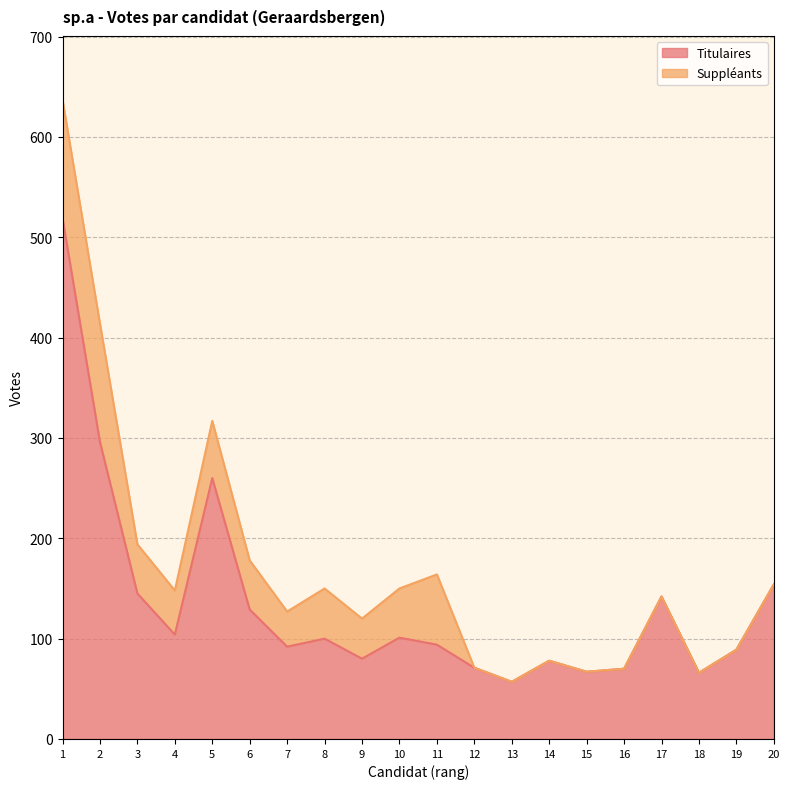

Does the chart display data point markers on the line(s)?

No